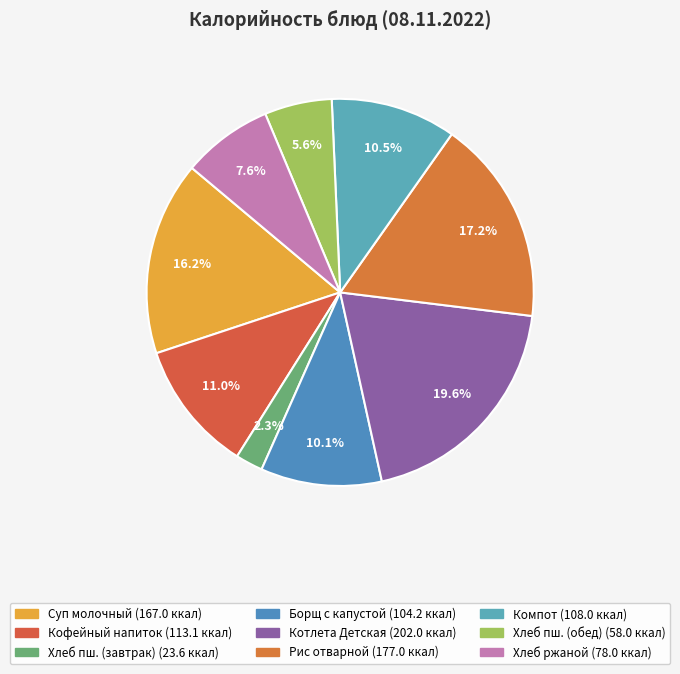

To the nearest percent, what is the difference between the largest and smallest slice percentages?

17%